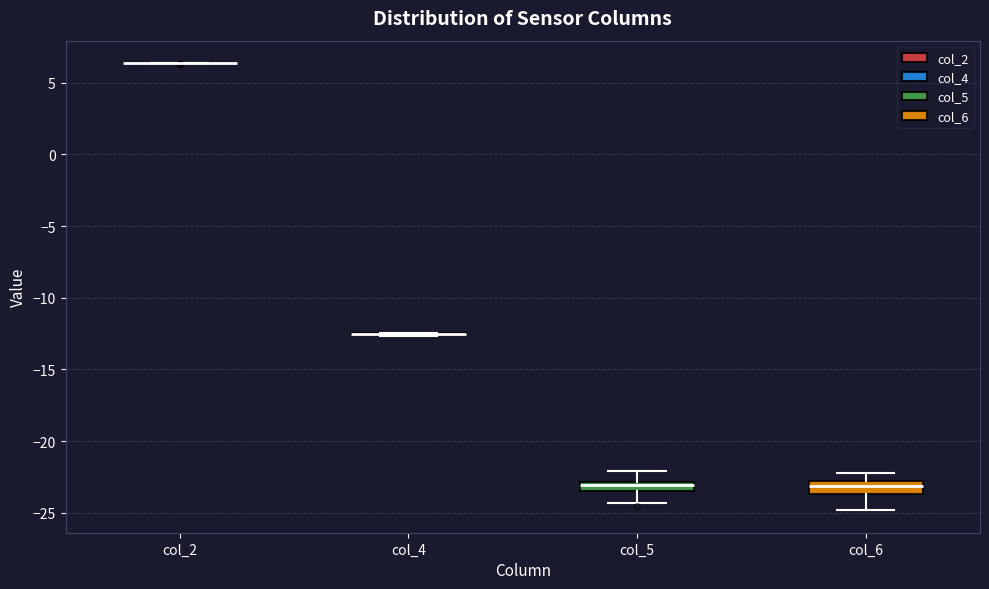

Where does the lower whisker of the box for col_5 end on the y-axis? The values are not printed on the chart, so give them approximately, as read against the axis.

-24.5